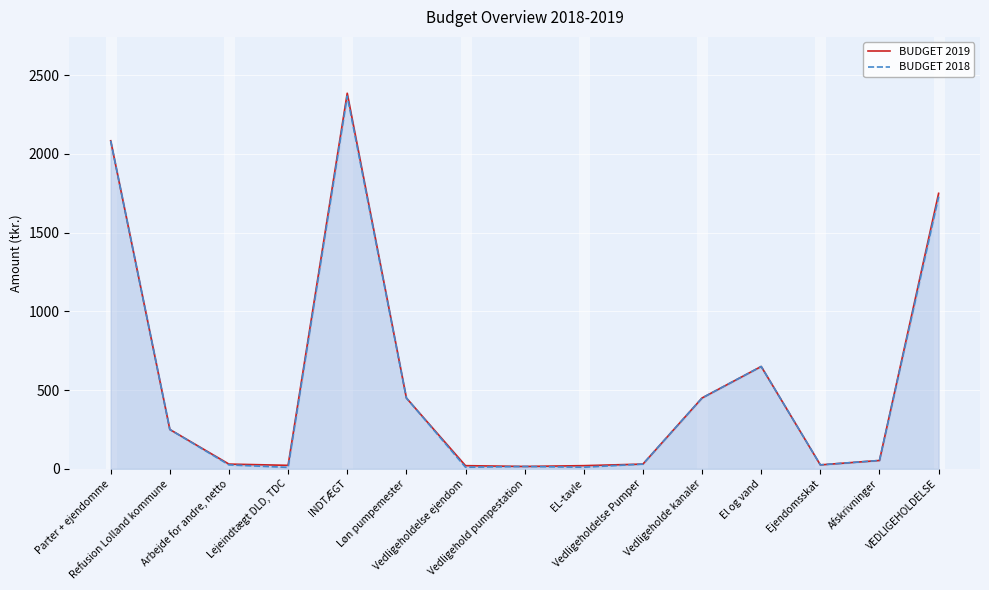

List the series in order of their peak value, lowest first.

BUDGET 2018, BUDGET 2019